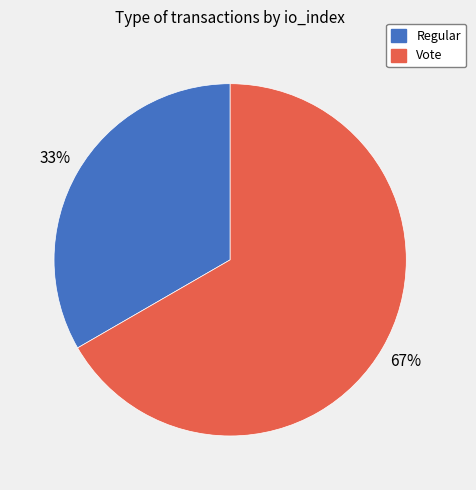

What is the largest slice in the pie chart?

Vote